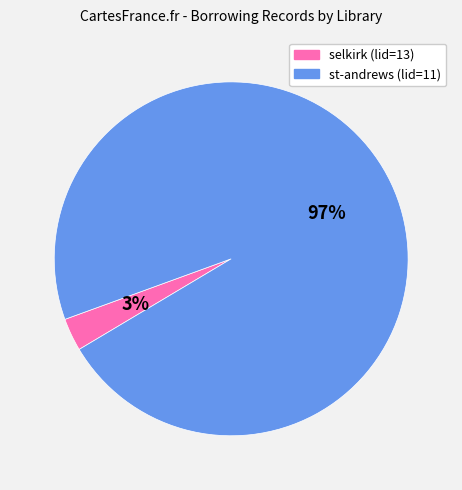

How many slices are in this pie chart?

2